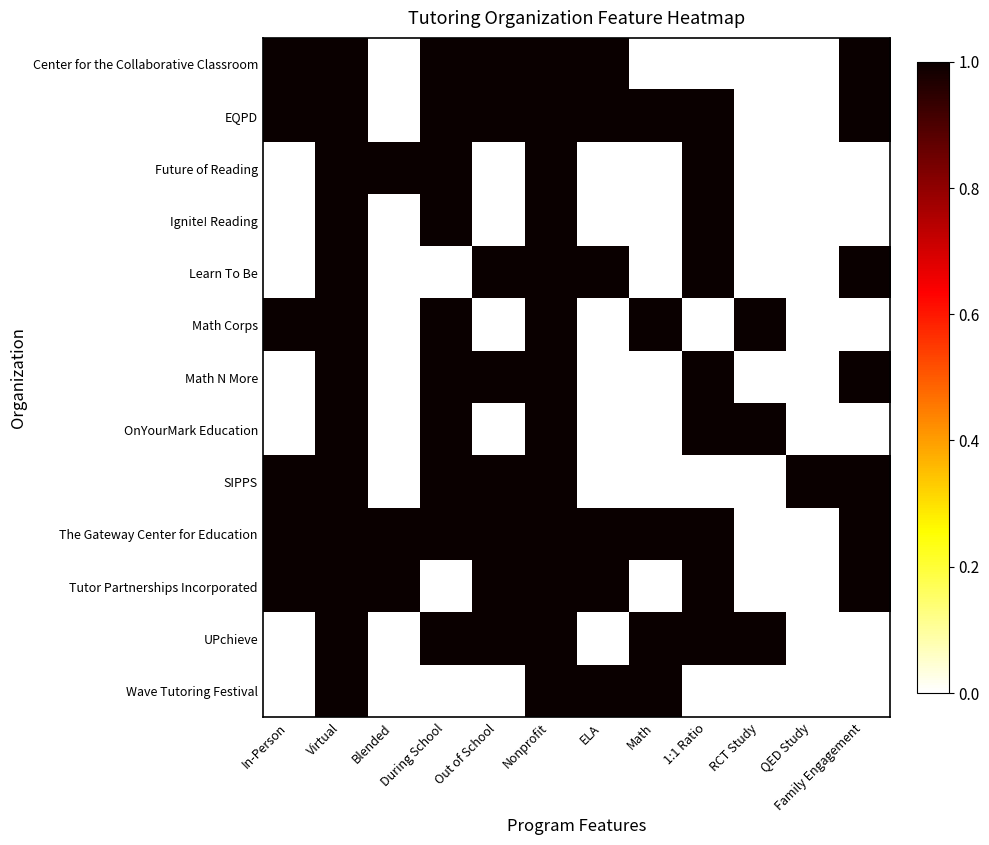

Which series has the largest range (max minus min)?

Center for the Collaborative Classroom